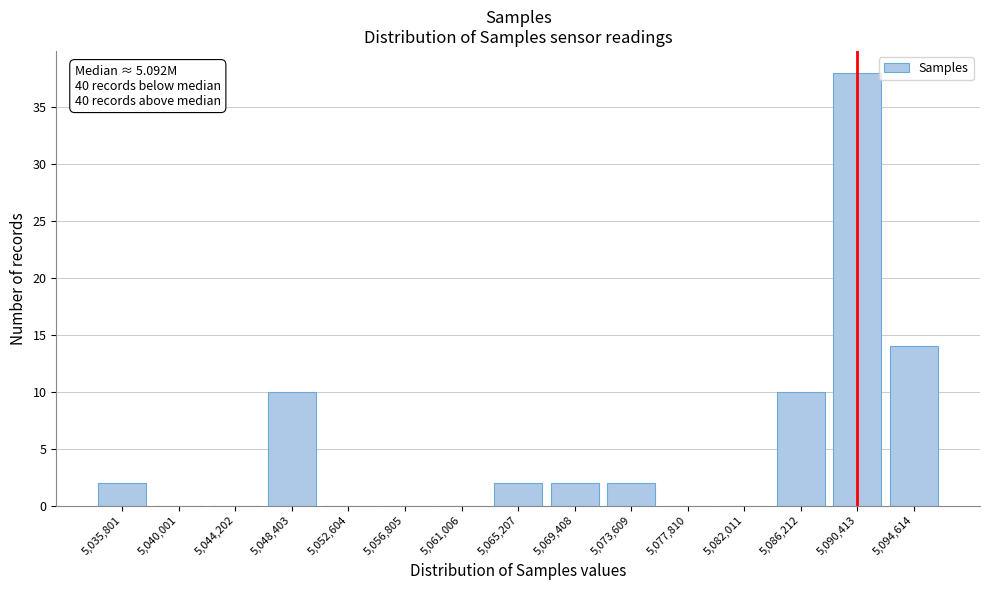

Reading right to left, extract all data points from this chart.

5,094,614=14	5,090,413=38	5,086,212=10	5,082,011=0	5,077,810=0	5,073,609=2	5,069,408=2	5,065,207=2	5,061,006=0	5,056,805=0	5,052,604=0	5,048,403=10	5,044,202=0	5,040,001=0	5,035,801=2